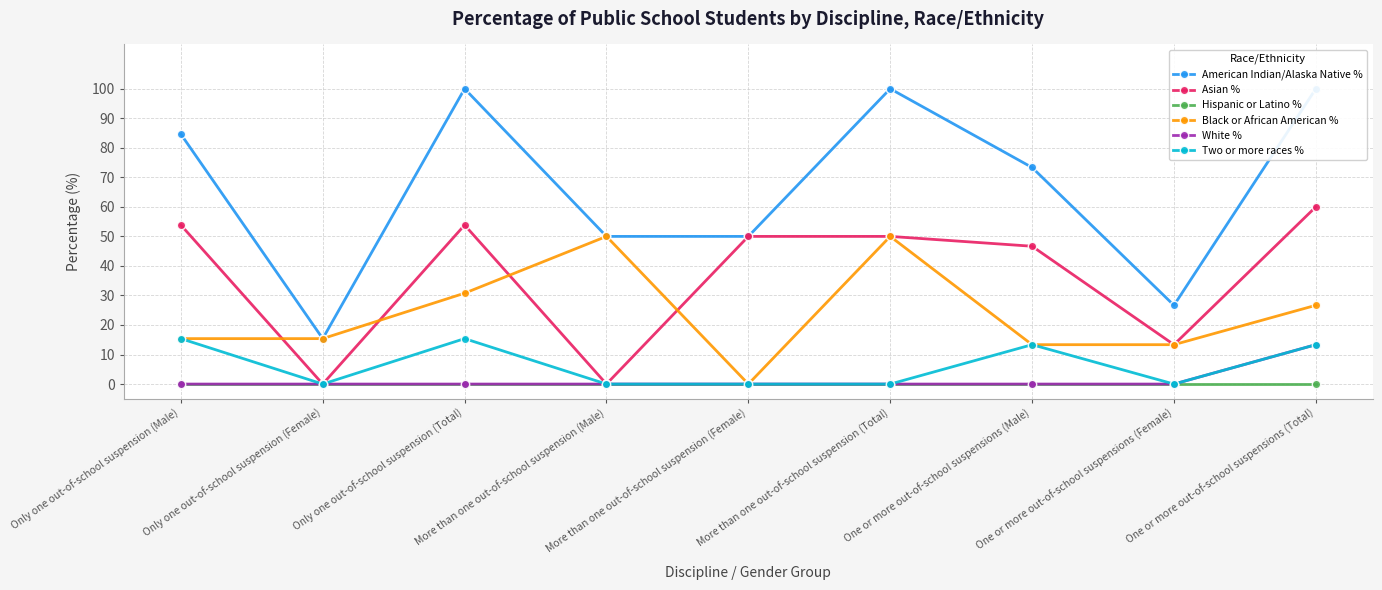

Where is the first local maximum for Two or more races %?

Only one out-of-school suspension (Total)